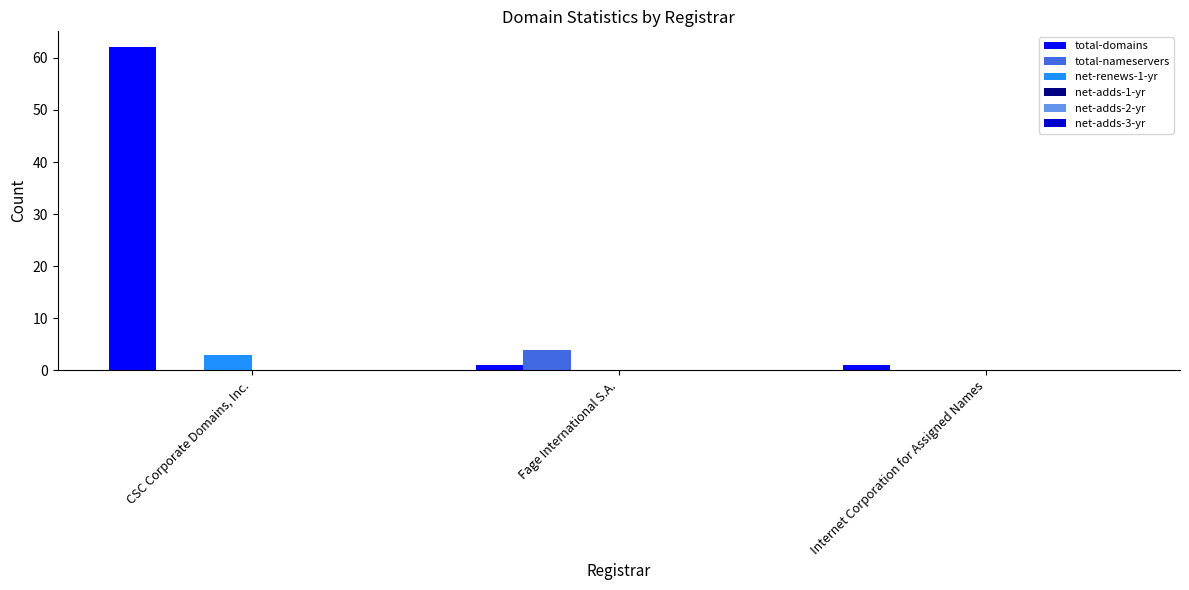

How many groups of bars are there?

3